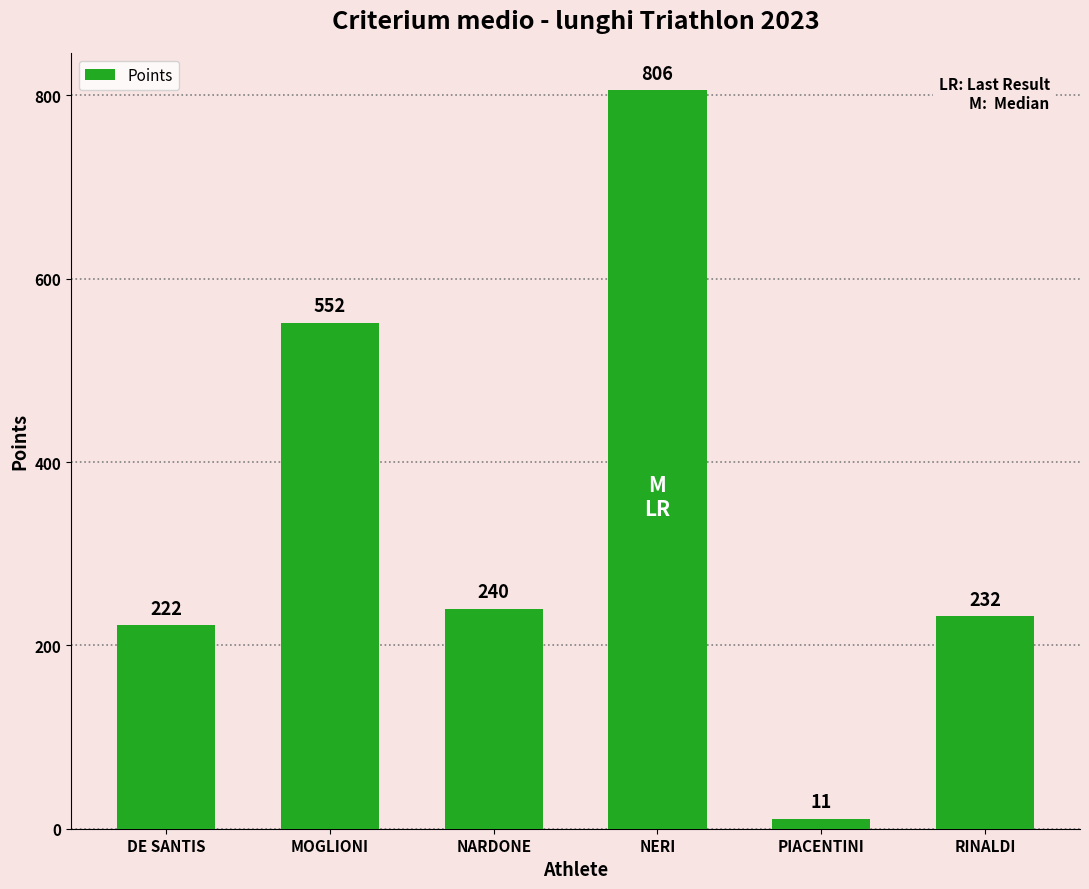

What is the sum of the values at PIACENTINI and NERI?

817